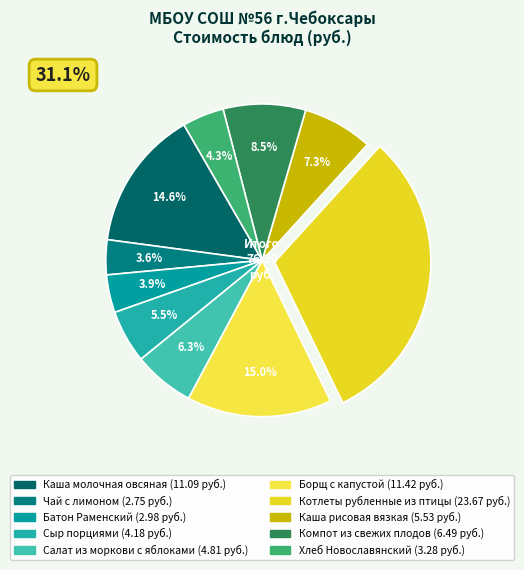

Approximately how many times larger is the value at Чай с лимоном compared to Борщ с капустой?

0.2